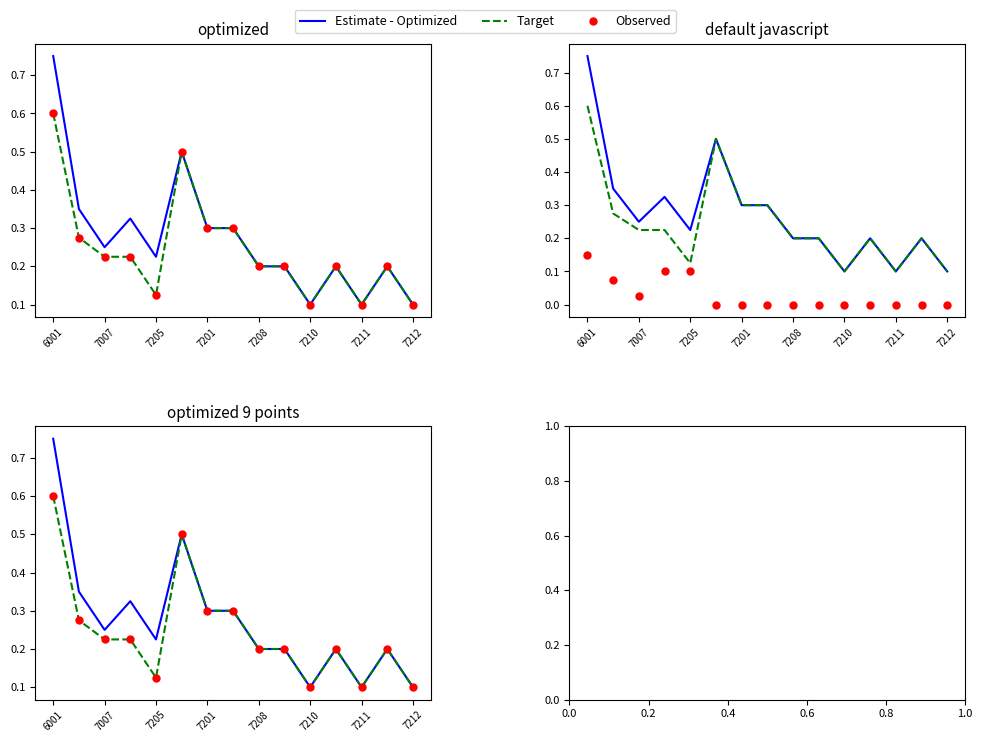

Is the value of Observed at 6001 greater than the value of Target at 13?

Yes